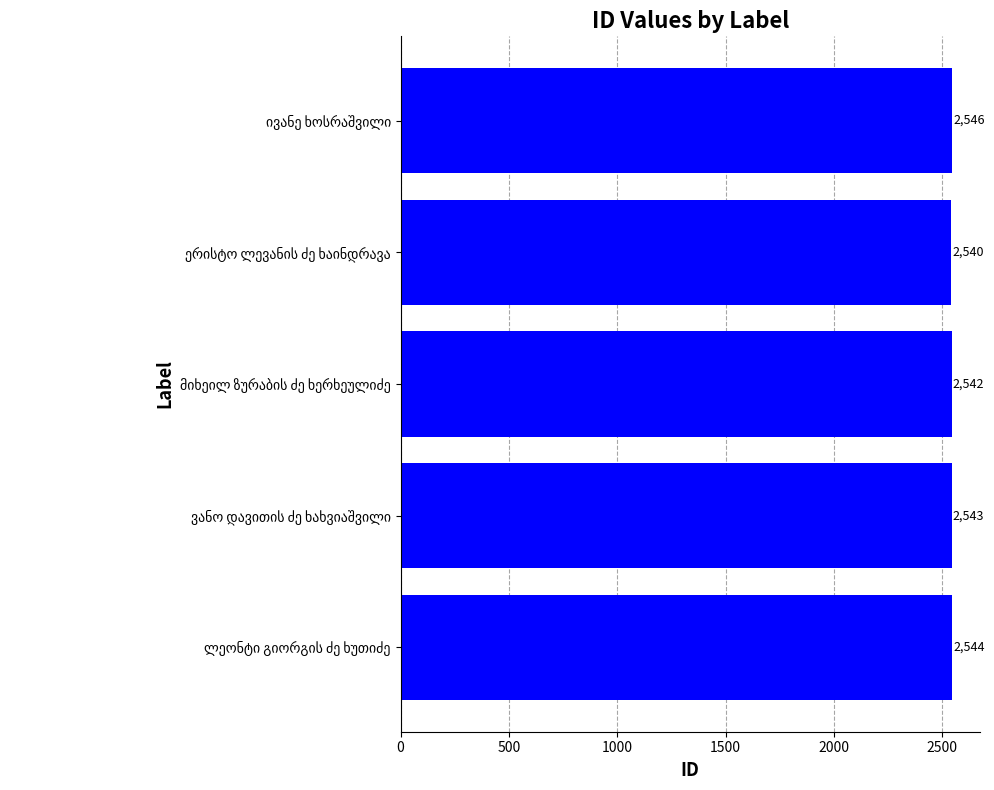

What is the maximum value shown in the chart?

2546